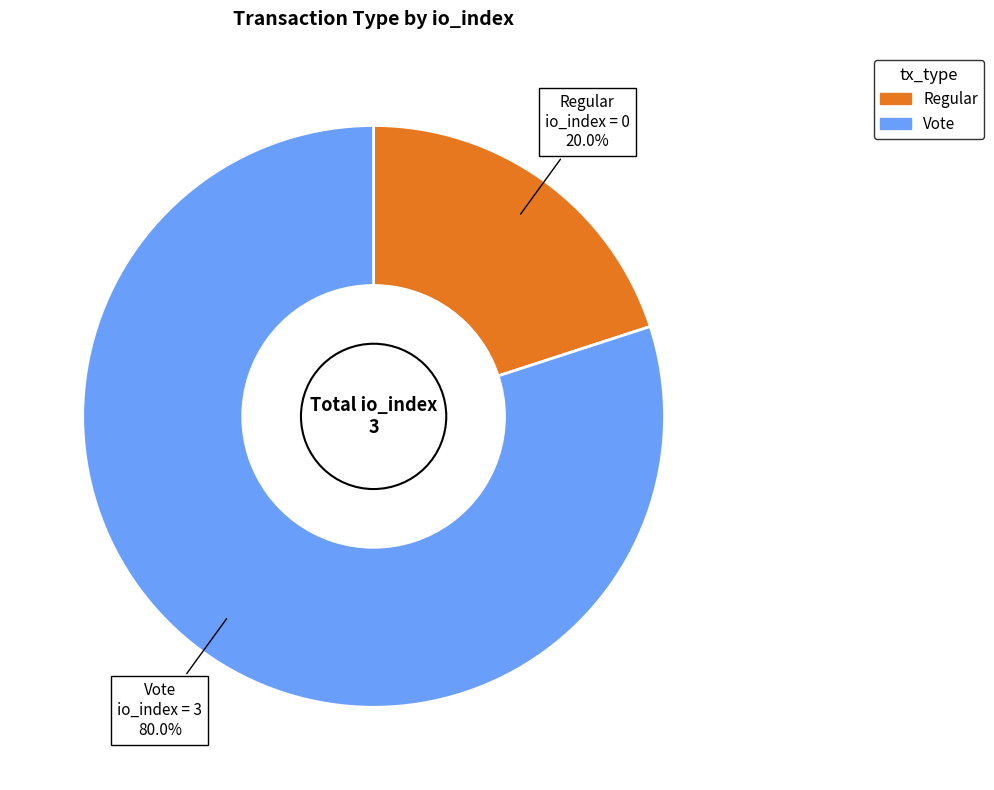

How many slices are in this pie chart?

2